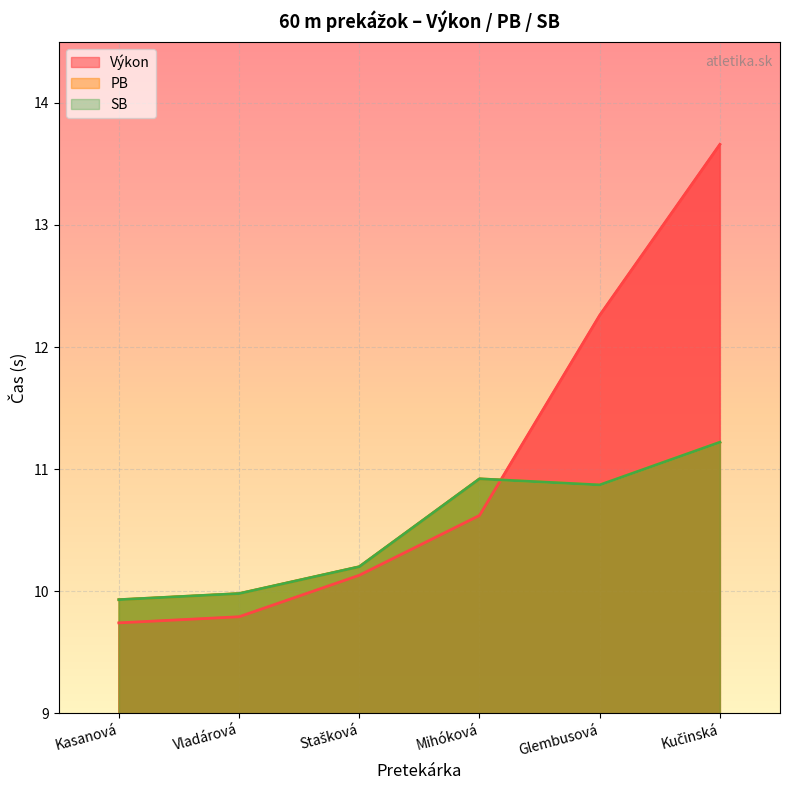

Reading left to right, what are all the values shown in this chart?

Výkon: 9.7	9.8	10.1	10.6	12.3	13.7
PB: 9.9	10.0	10.2	10.9	10.9	11.2
SB: 9.9	10.0	10.2	10.9	10.9	11.2